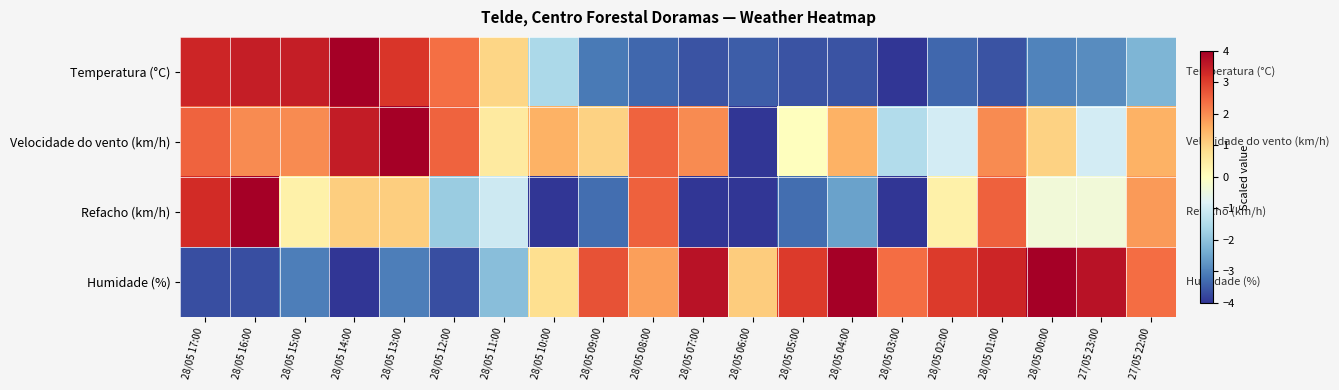

Between 28/05 10:00 and 28/05 02:00, which series saw the biggest shift?

Refacho (km/h)